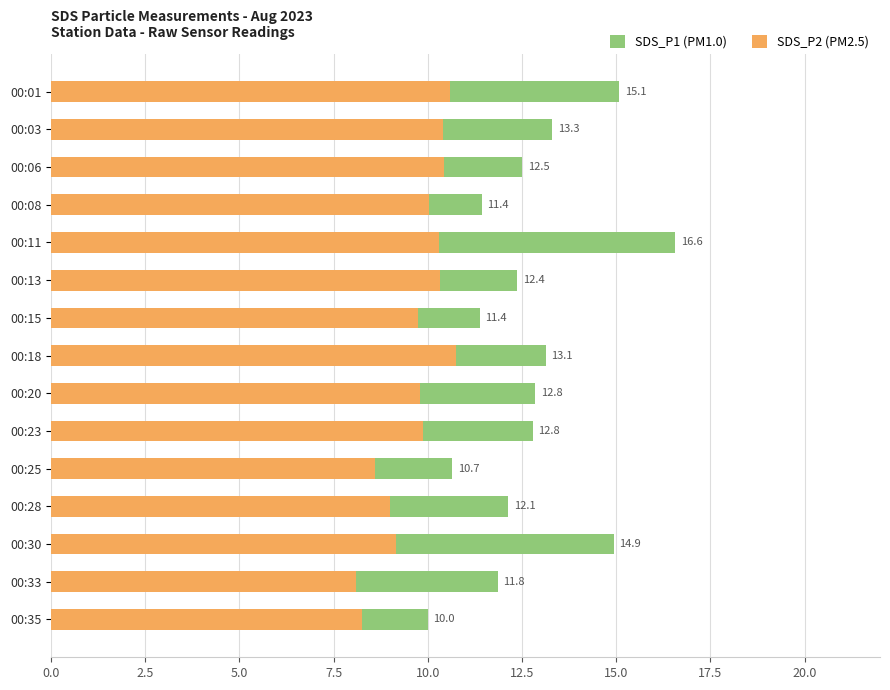

What is the approximate value of SDS_P2 at 00:18?

10.8